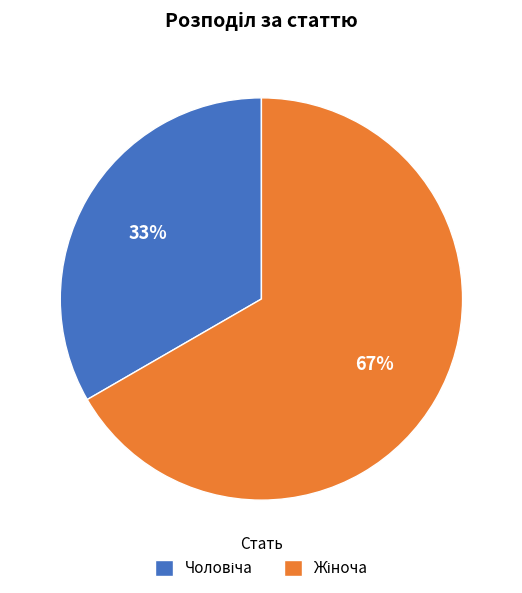

To the nearest percent, what is the average slice percentage?

50%